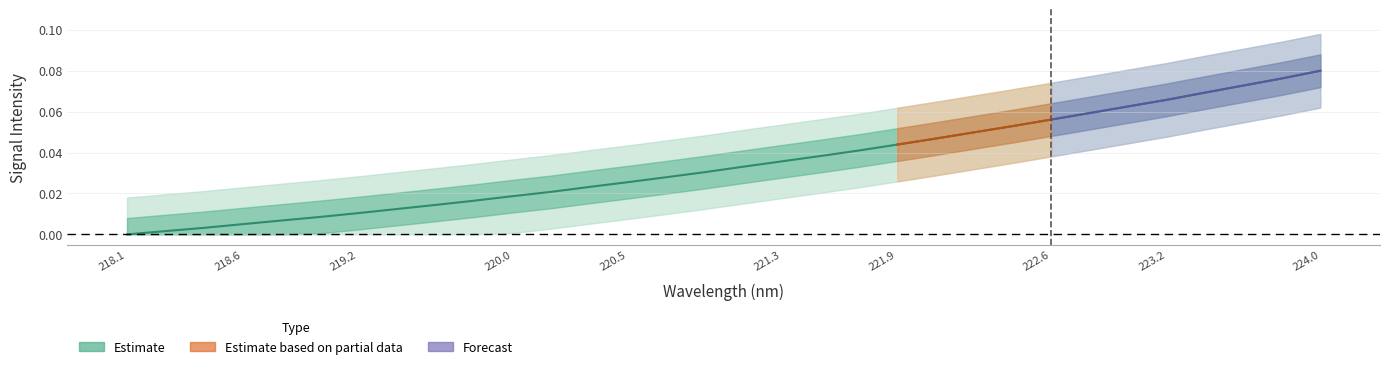

How many categories are shown in the chart?

32